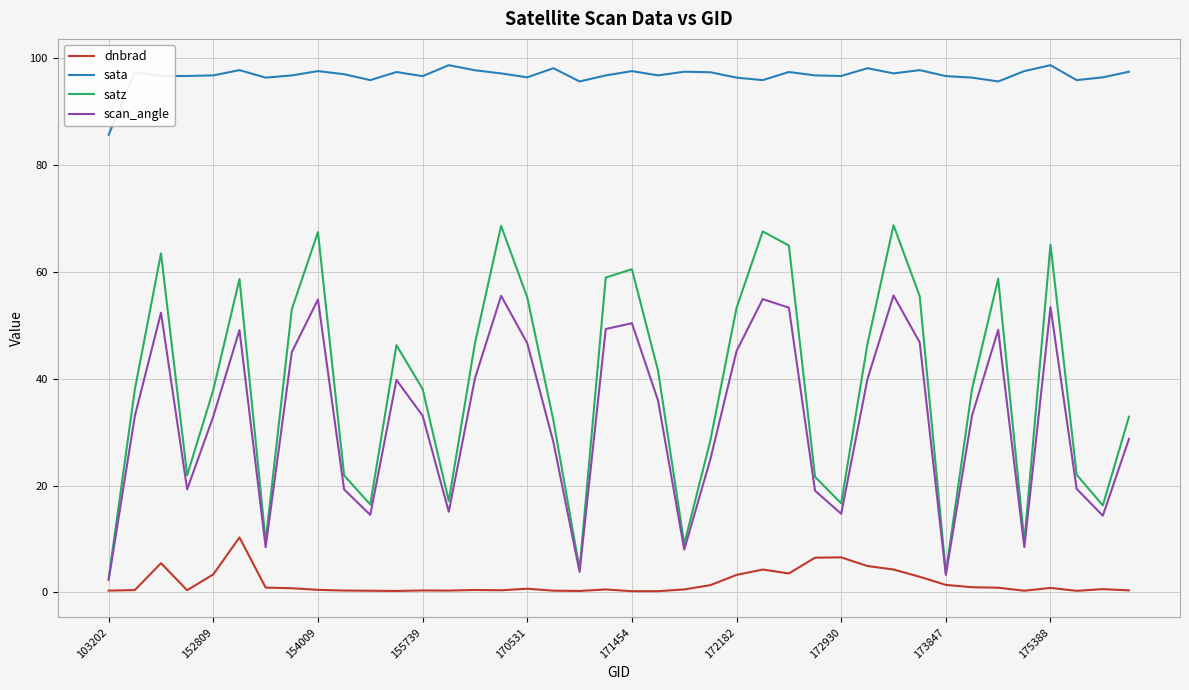

What is the lowest value of the satz series?

2.6